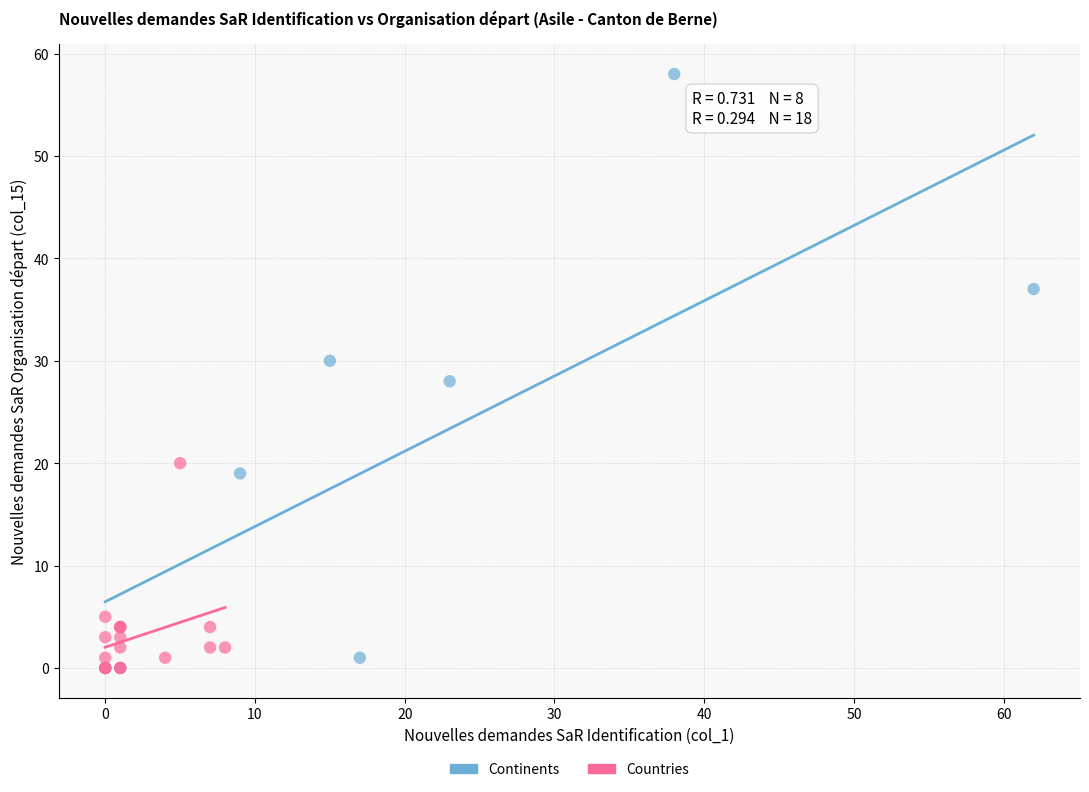

Which series has the widest spread of Y values?

Continents